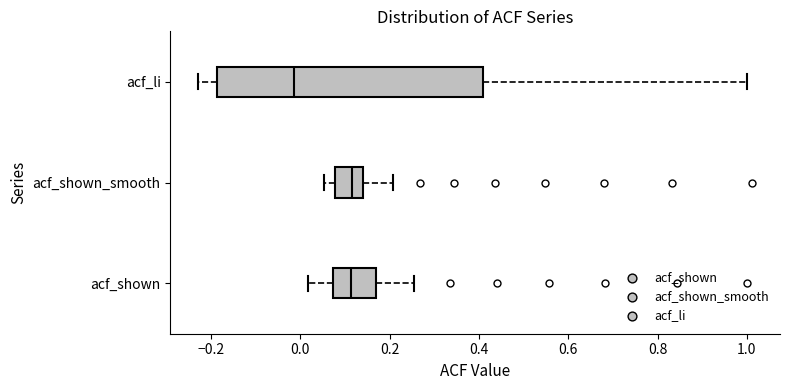

Which box's median line is the furthest to the left?

acf_li